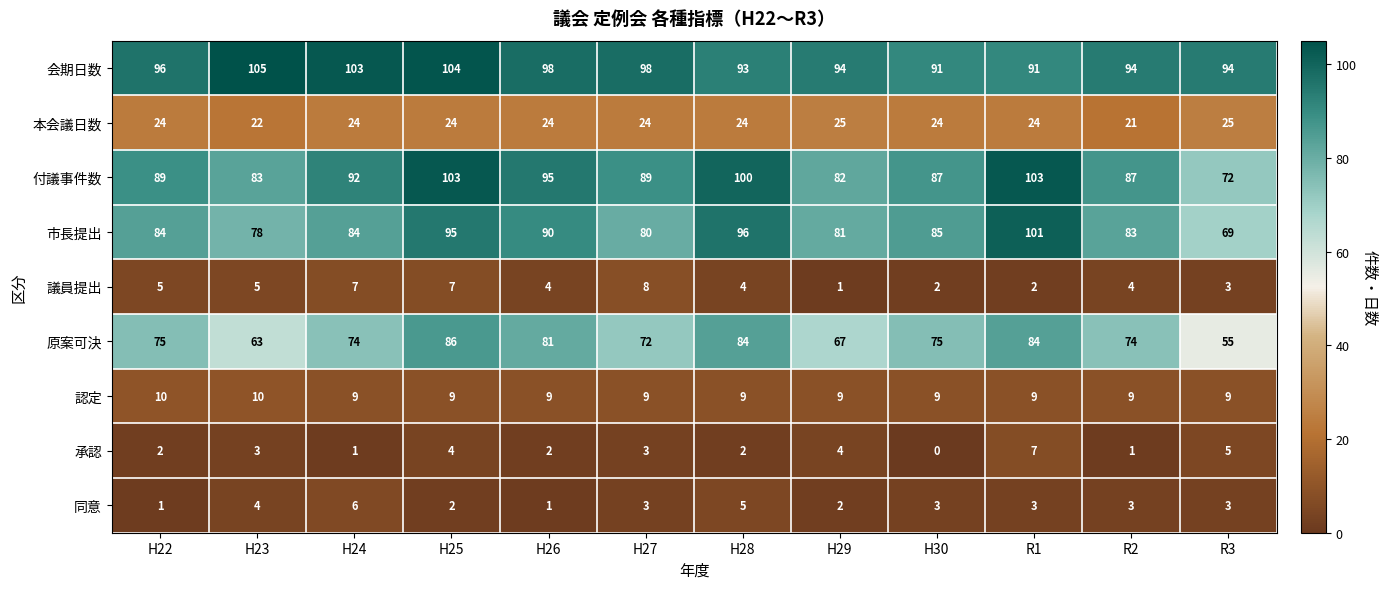

What is the difference between the highest and lowest values at H30?

91